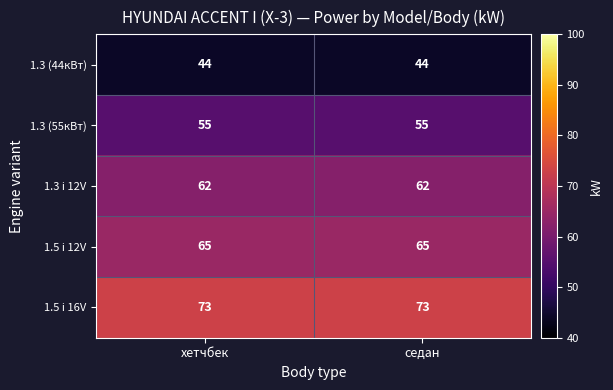

Which series has the largest total across all categories?

1.5 i 16V